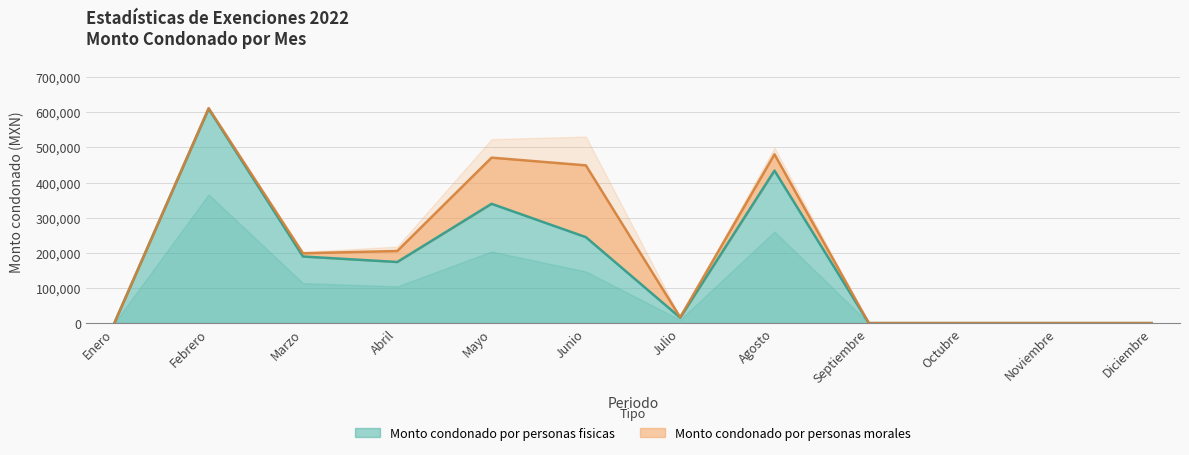

What is the label of the 11th point from the right?

Febrero